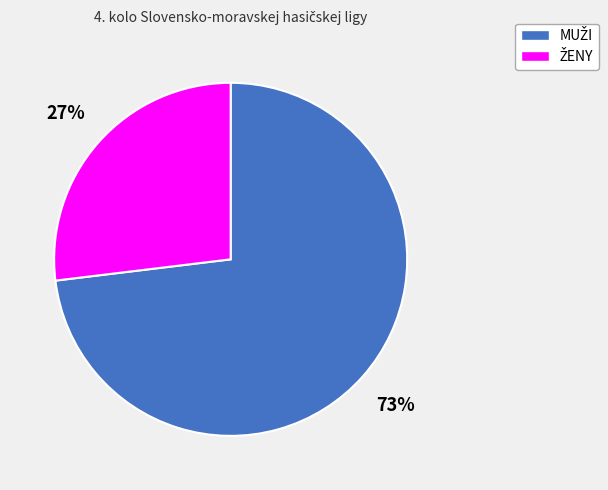

To the nearest percent, what is the average slice percentage?

50%